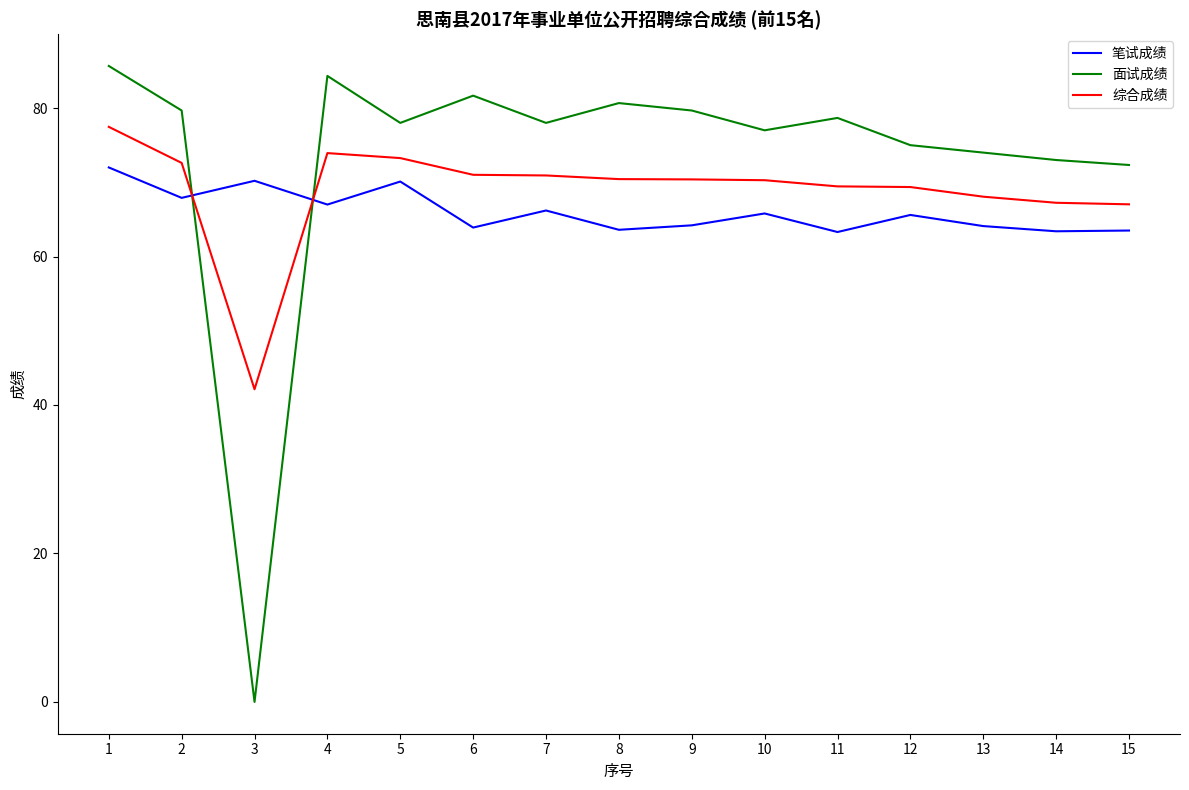

True or false: 面试成绩 has a value of 77.0 at 10.

True